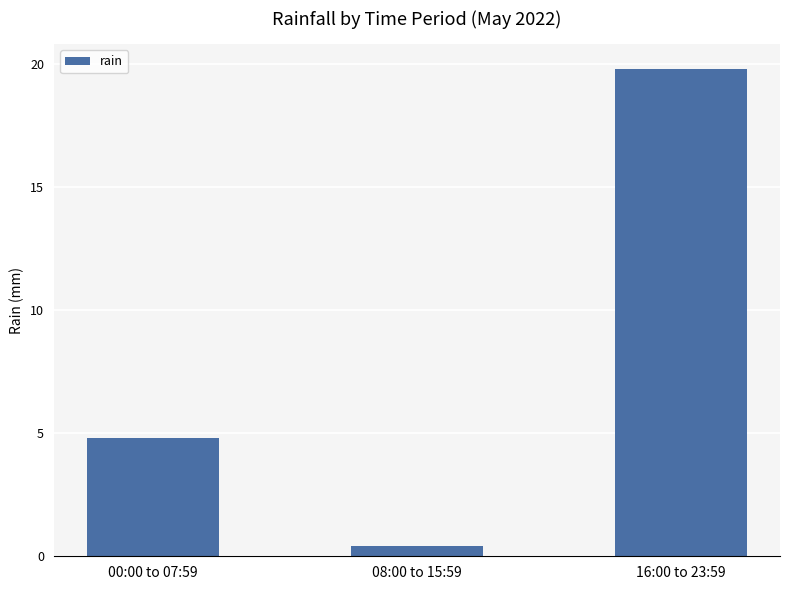

What is the maximum value shown in the chart?

19.8